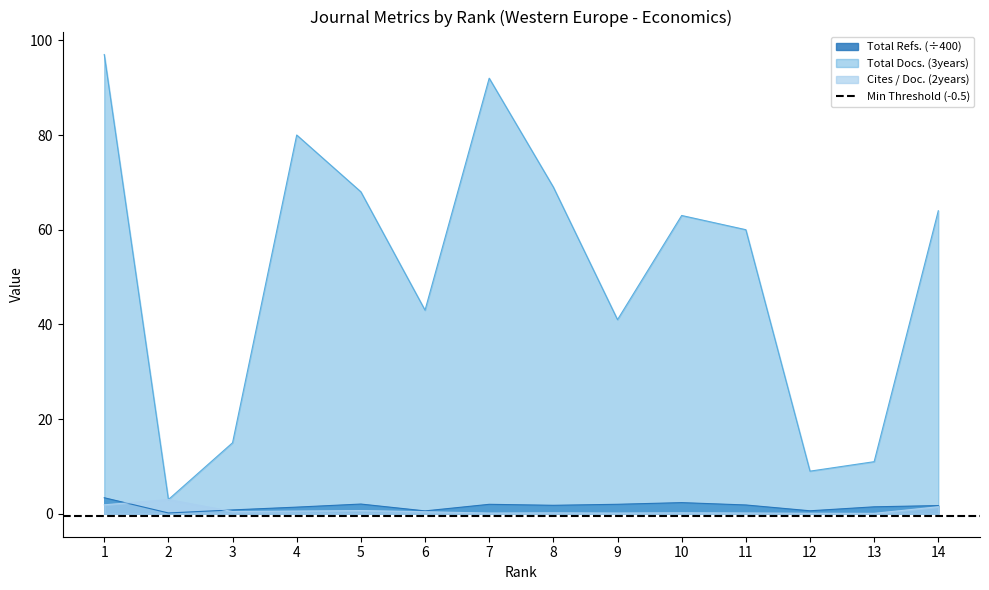

Rank the categories by Cites / Doc. (2years) value from lowest to highest.

13, 12, 7, 9, 11, 8, 10, 6, 3, 4, 5, 14, 1, 2